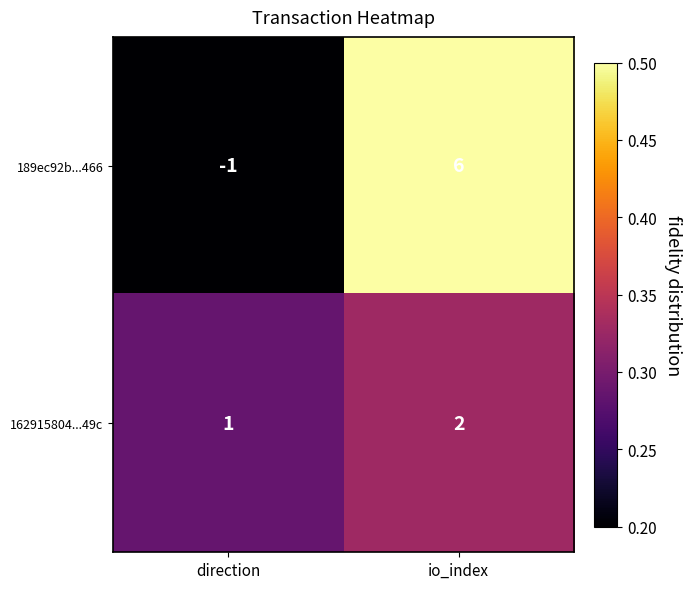

Reading left to right, list all the values displayed in this chart.

189ec92b...466: -1	6
162915804...49c: 1	2